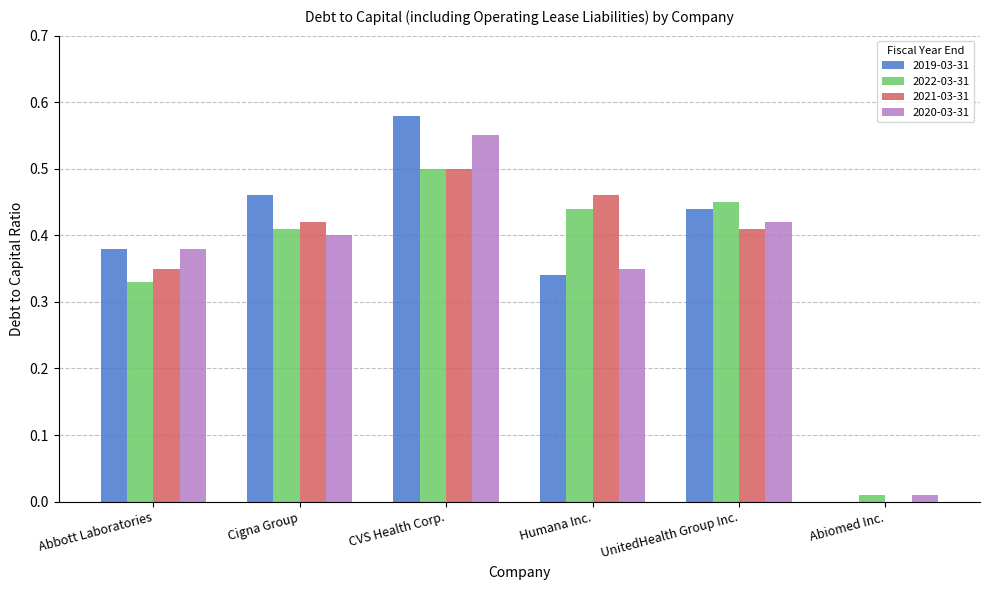

How many groups of bars are there?

6